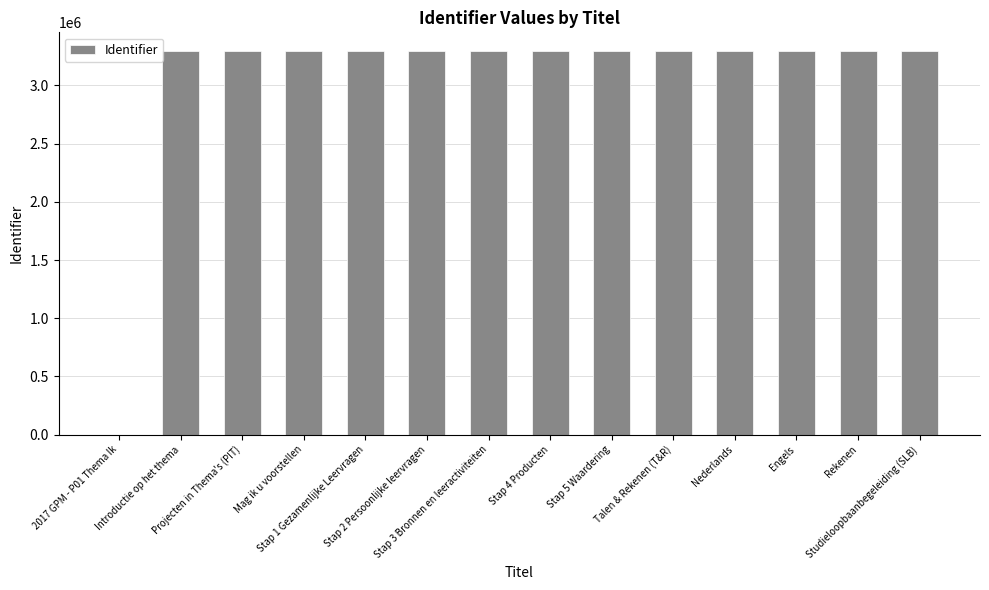

What is the sum of the values at Stap 2 Persoonlijke leervragen and Projecten in Thema's (PIT)?

6582873